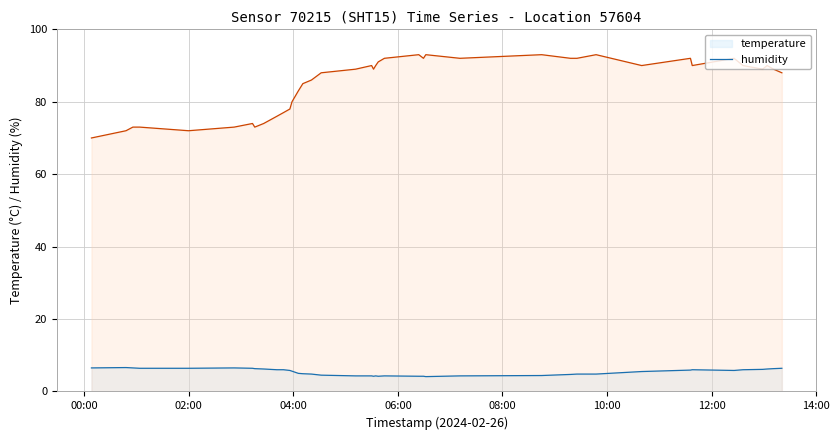

Count the number of categories in the chart.

40